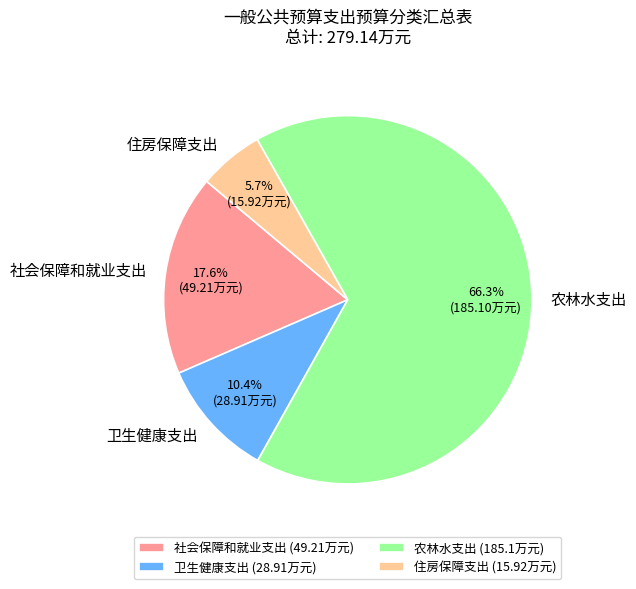

What is the total percentage of 农林水支出 and 社会保障和就业支出?

83.9%